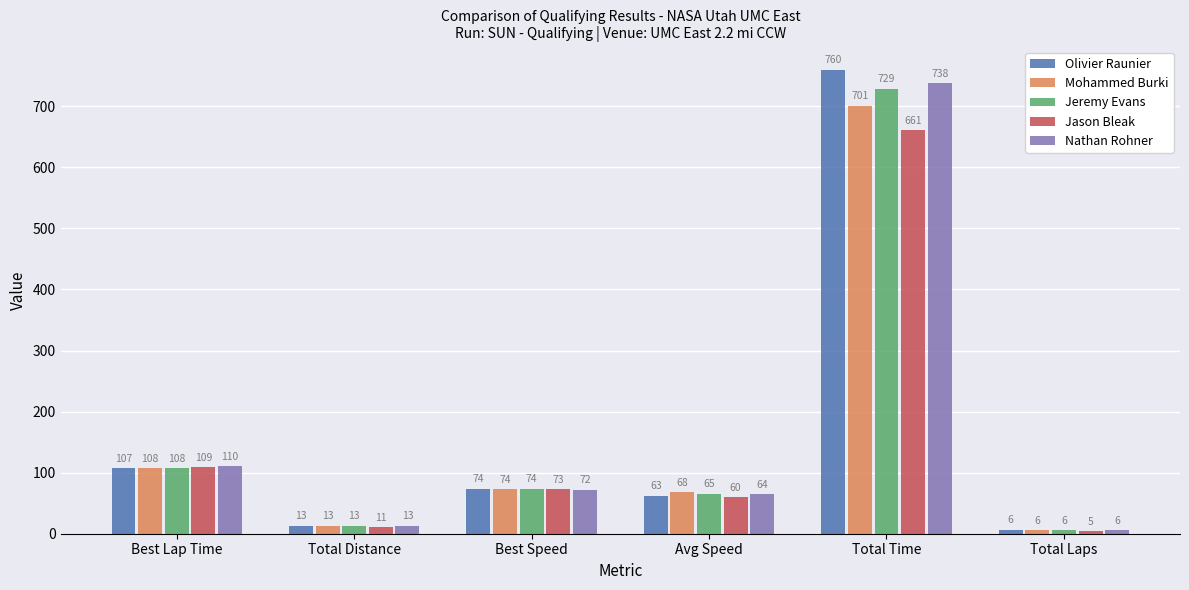

How many data points does each series have?

6